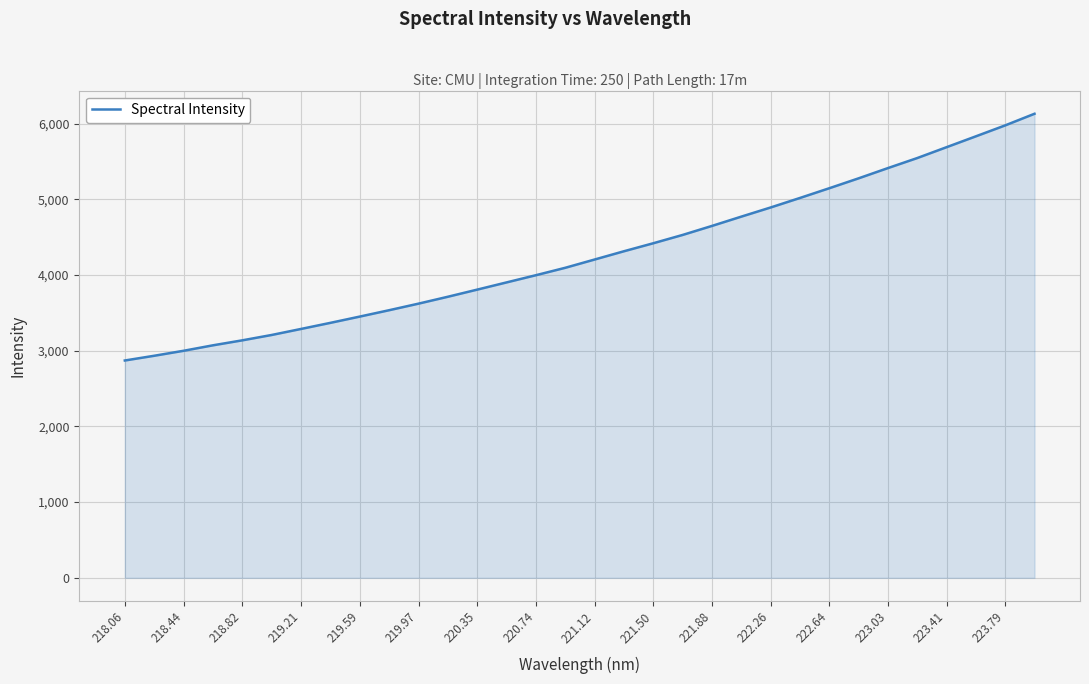

What is the minimum value shown in the chart?

2870.8